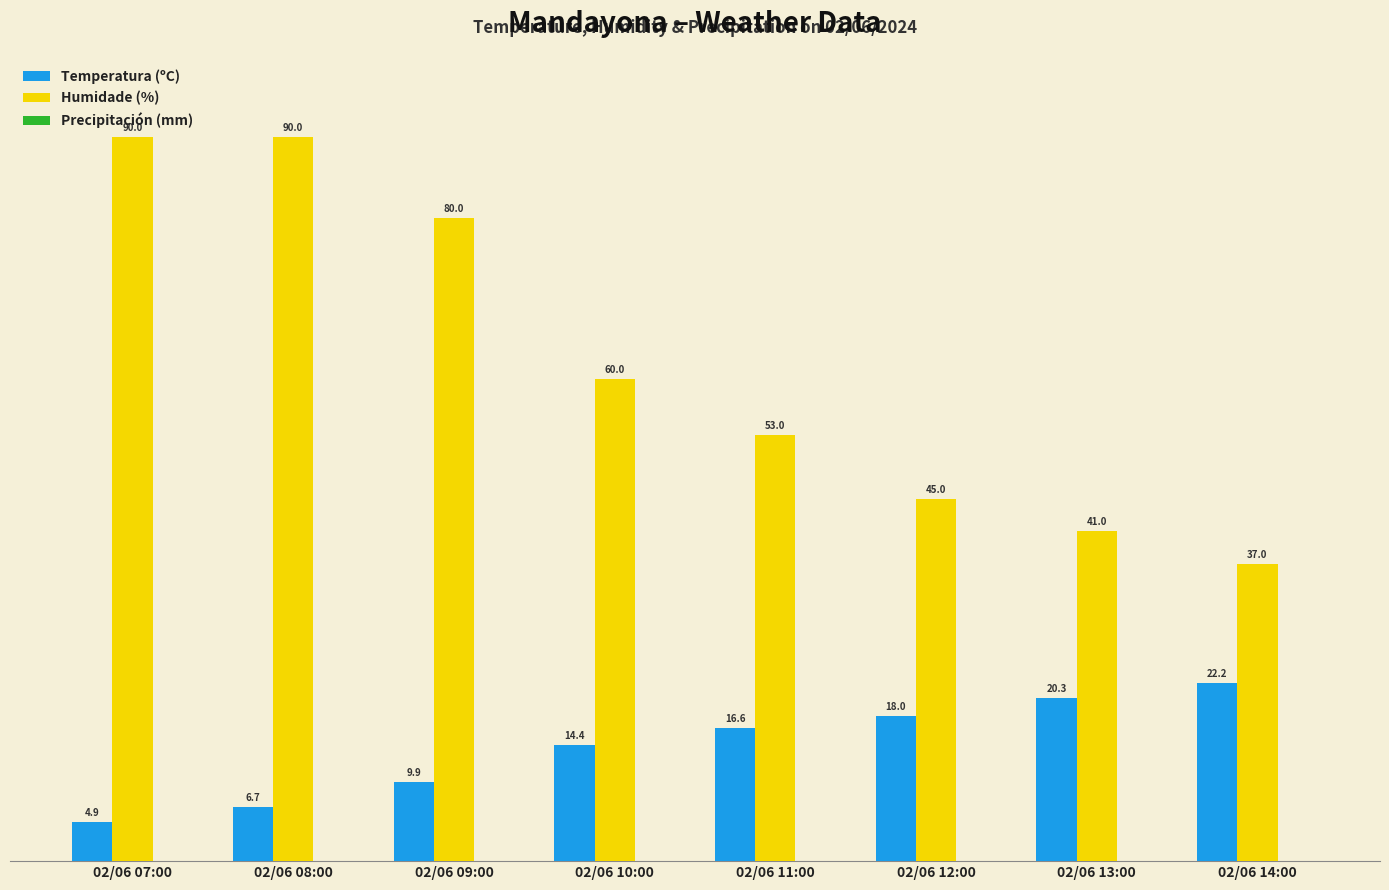

What is the minimum value for Humidade (%)?

37.0